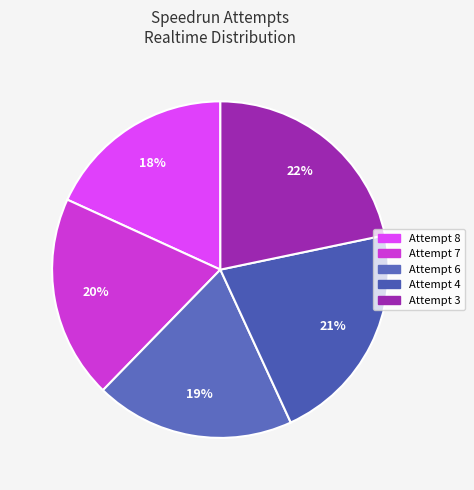

Which category has the biggest portion of the pie?

Attempt 3